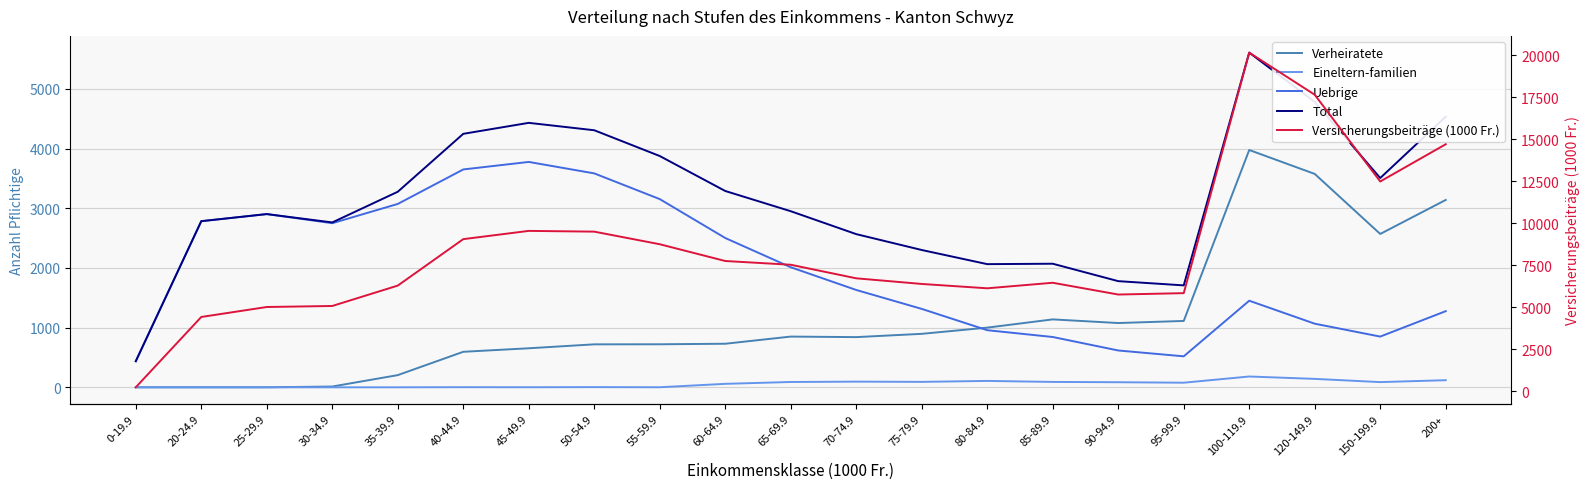

How many interior local valleys does the Versicherungsbeiträge (1000 Fr.) series have?

3